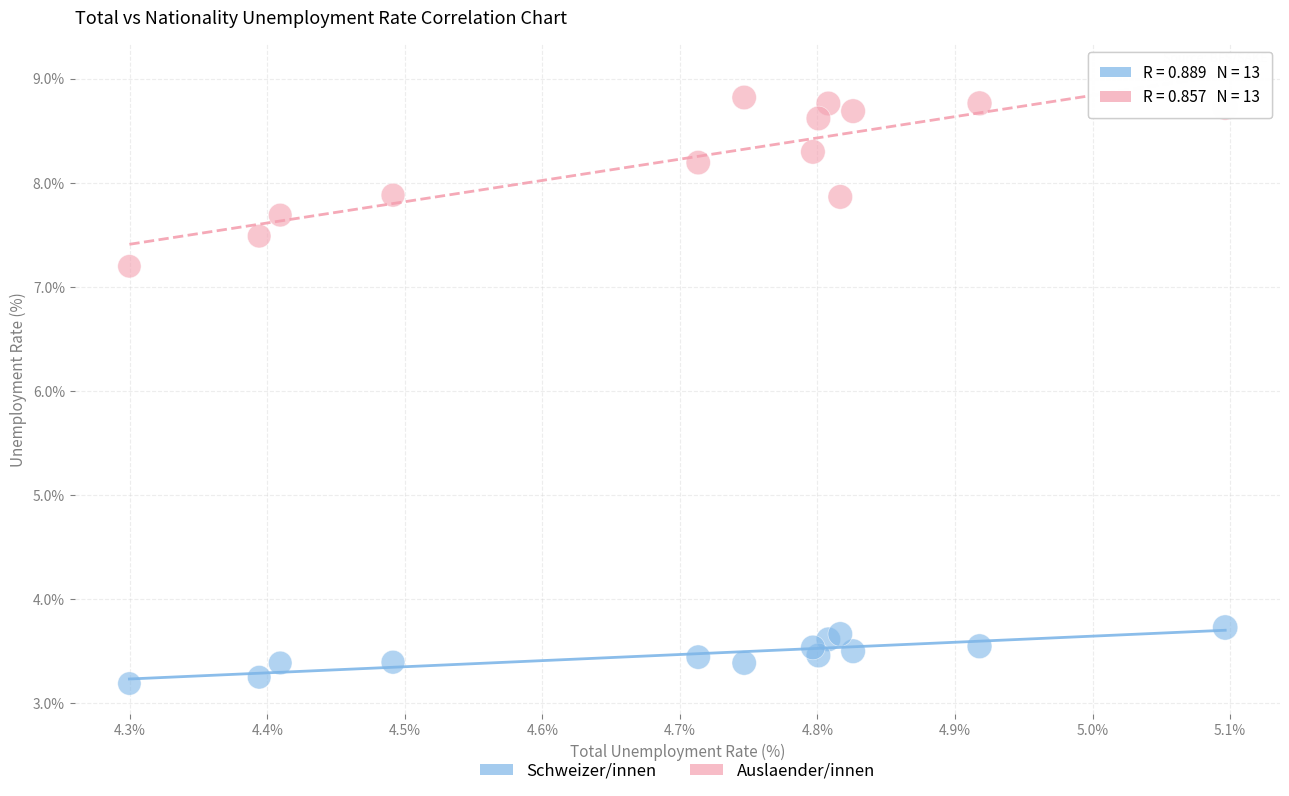

Across all series, what Y value is closest to 6?

7.2